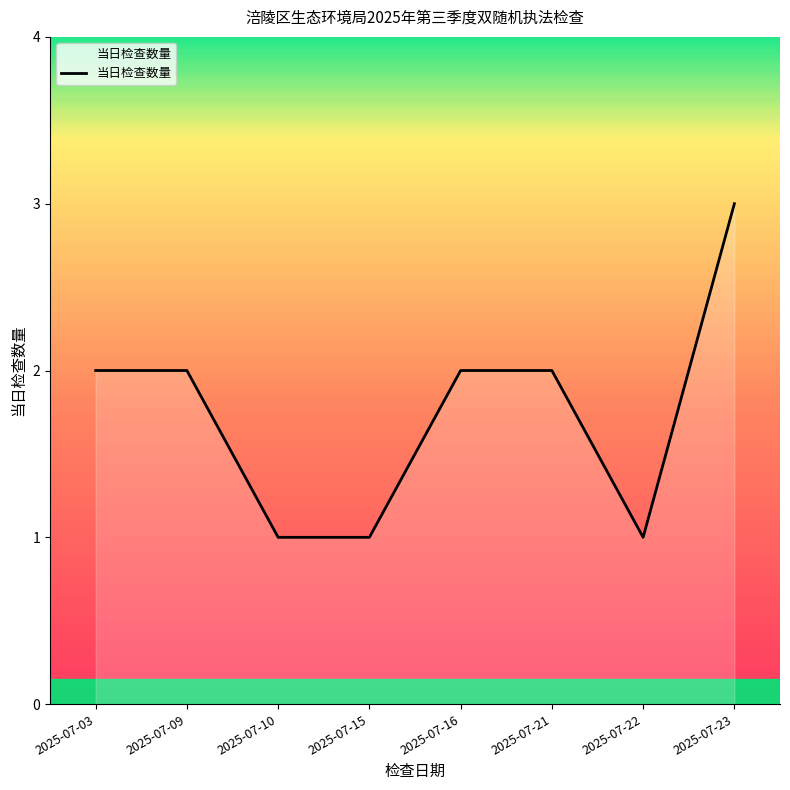

What is the difference between the maximum and minimum values?

2